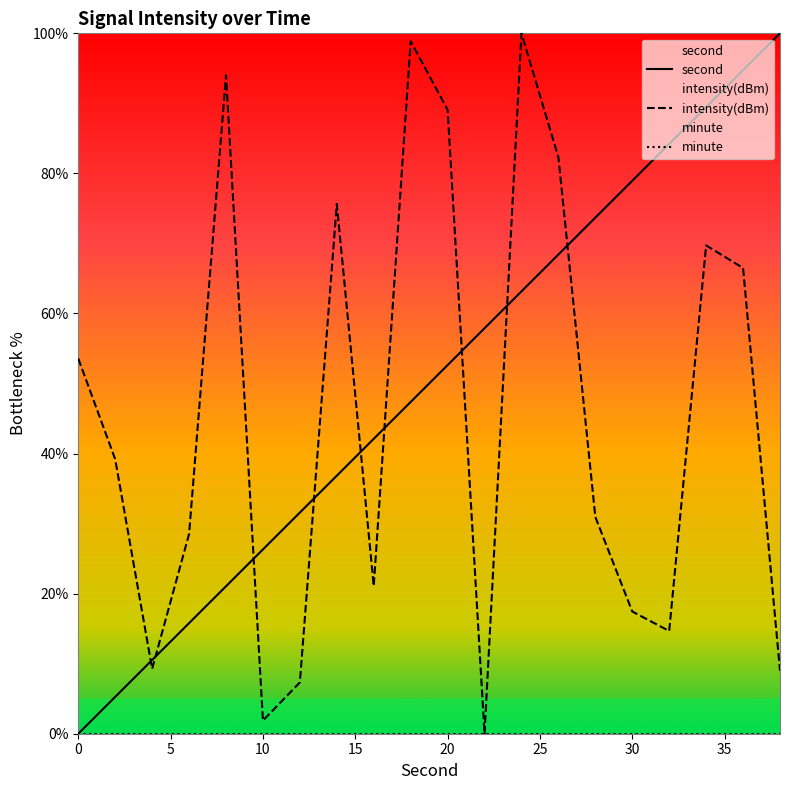

The second series shows 21.7 at 32. True or false?

False